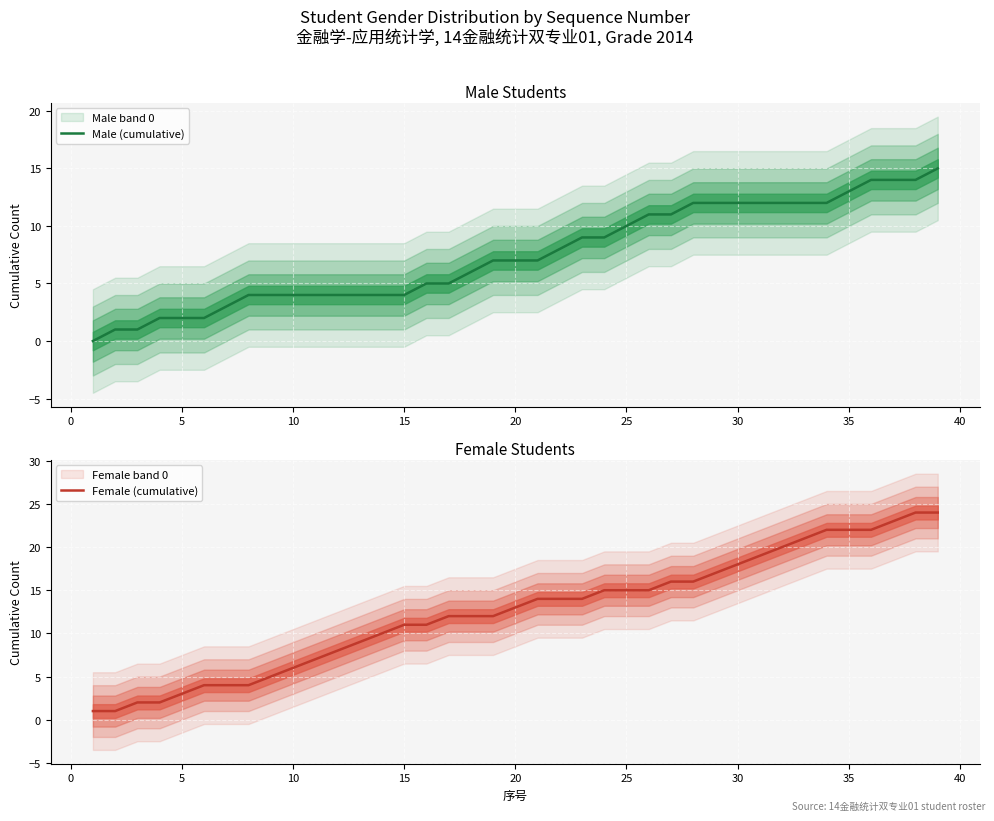

The value of Male (cumulative) at 27 is 3. True or false?

False